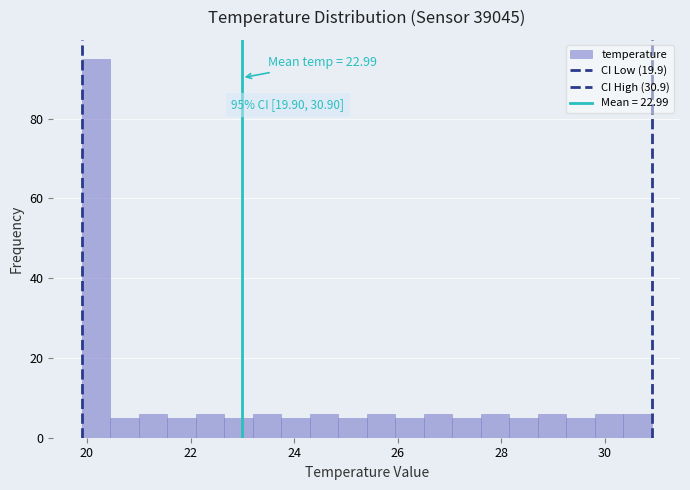

Around what value on the x-axis is the tallest bar? Give the approximate position of its centre, as read against the axis.

20.2